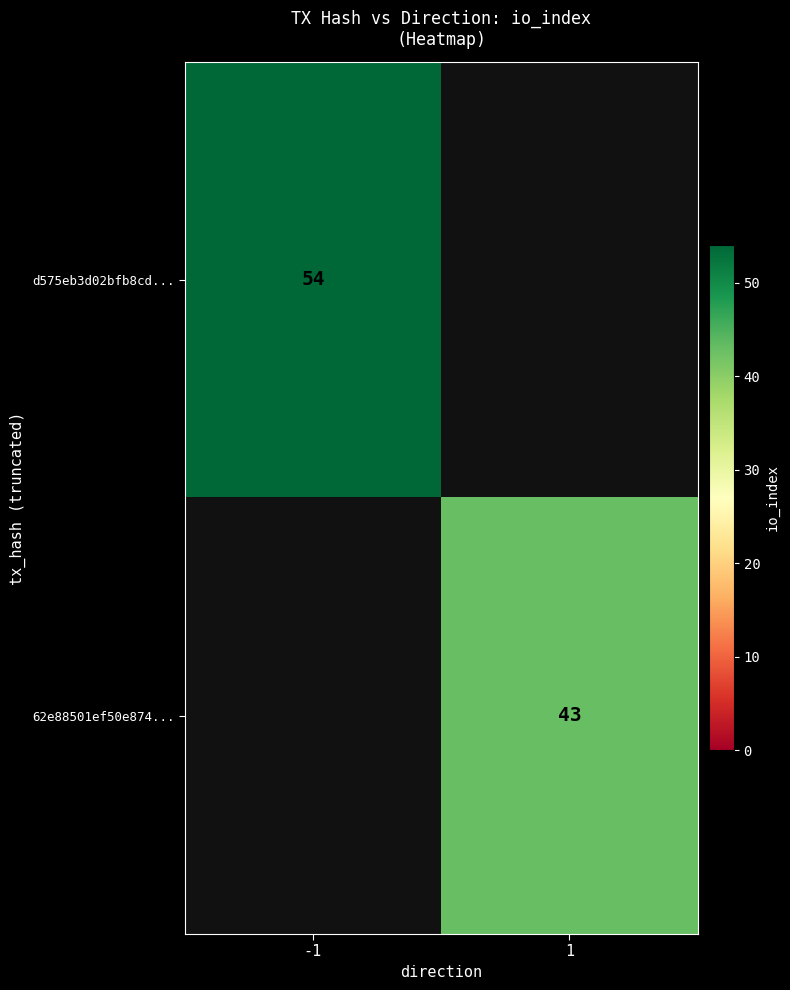

The 62e88501ef50e874... series shows 21 at 1. True or false?

False